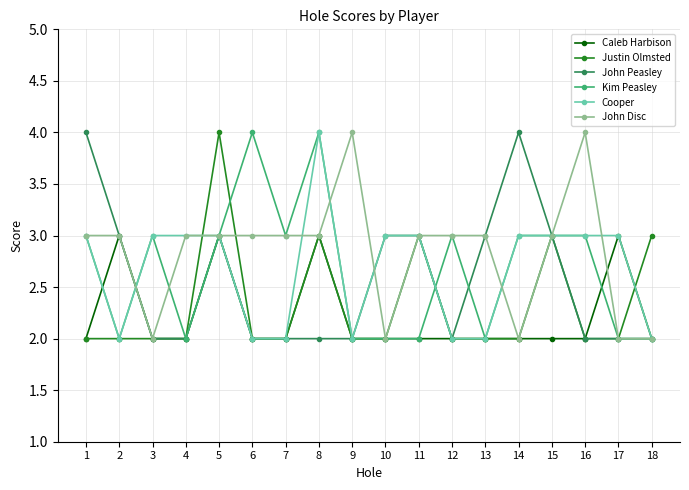

Reading left to right, what are all the values shown in this chart?

Caleb Harbison: 2	3	2	2	3	2	2	3	2	2	2	2	2	2	2	2	3	2
Justin Olmsted: 2	2	2	2	4	2	2	3	2	2	3	2	2	2	3	2	2	3
John Peasley: 4	3	2	2	3	2	2	2	2	3	3	2	3	4	3	2	2	2
Kim Peasley: 3	2	3	2	3	4	3	4	2	2	2	3	2	3	3	3	2	2
Cooper: 3	2	3	3	3	2	2	4	2	3	3	2	2	3	3	3	3	2
John Disc: 3	3	2	3	3	3	3	3	4	2	3	3	3	2	3	4	2	2